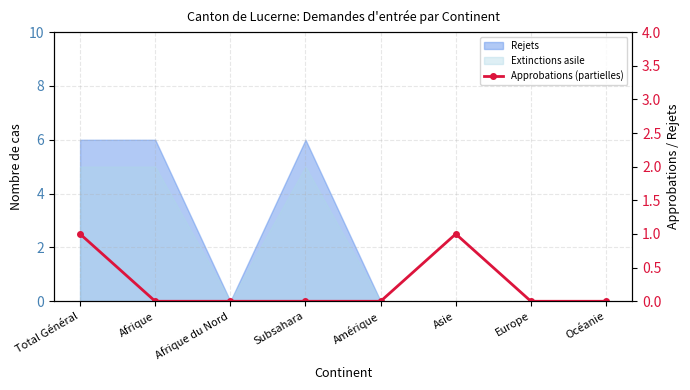

Count the values in the range 0 to 1.

8